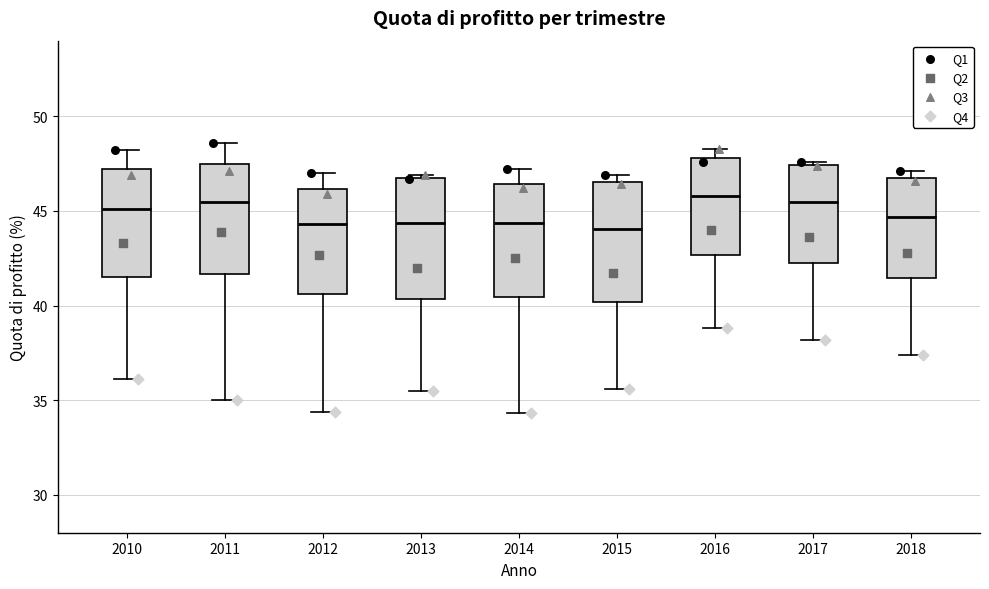

Reading left to right, read every box against the y-axis: the position of its median line, the range the box covers, and the ends of its whiskers. The values are not printed on the chart, so give them approximately, as read against the axis.

2010: median 45.0, box 41.5 to 47.0, whiskers 36.0 to 48.0
2011: median 45.5, box 41.5 to 47.5, whiskers 35.0 to 48.5
2012: median 44.5, box 40.5 to 46.0, whiskers 34.5 to 47.0
2013: median 44.5, box 40.5 to 47.0, whiskers 35.5 to 47.0
2014: median 44.5, box 40.5 to 46.5, whiskers 34.5 to 47.0
2015: median 44.0, box 40.0 to 46.5, whiskers 35.5 to 47.0
2016: median 46.0, box 42.5 to 48.0, whiskers 39.0 to 48.5
2017: median 45.5, box 42.5 to 47.5, whiskers 38.0 to 47.5
2018: median 44.5, box 41.5 to 46.5, whiskers 37.5 to 47.0